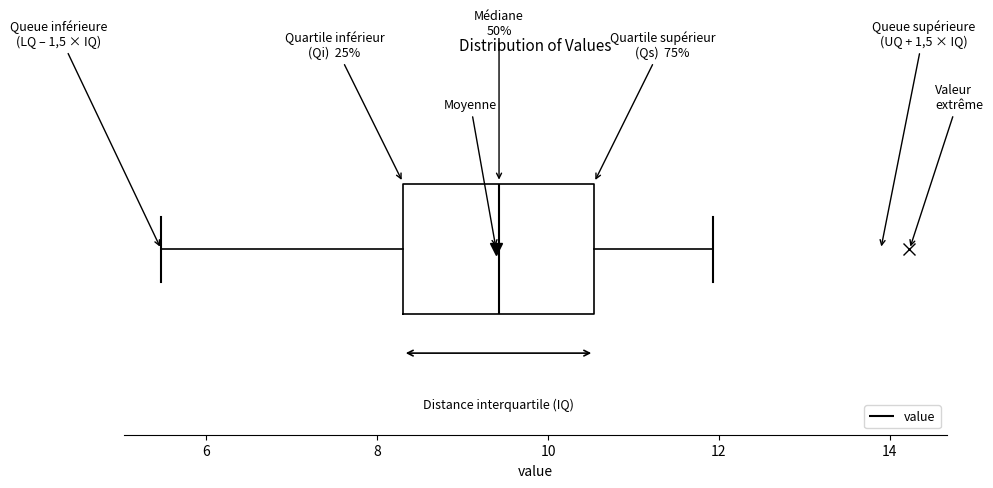

Read this box plot against the x-axis: the position of the median line, the range covered by the box, and the ends of both whiskers. The values are not printed on the chart, so give them approximately, as read against the axis.

median 9.4, box 8.4 to 10.6, whiskers 5.4 to 12.0